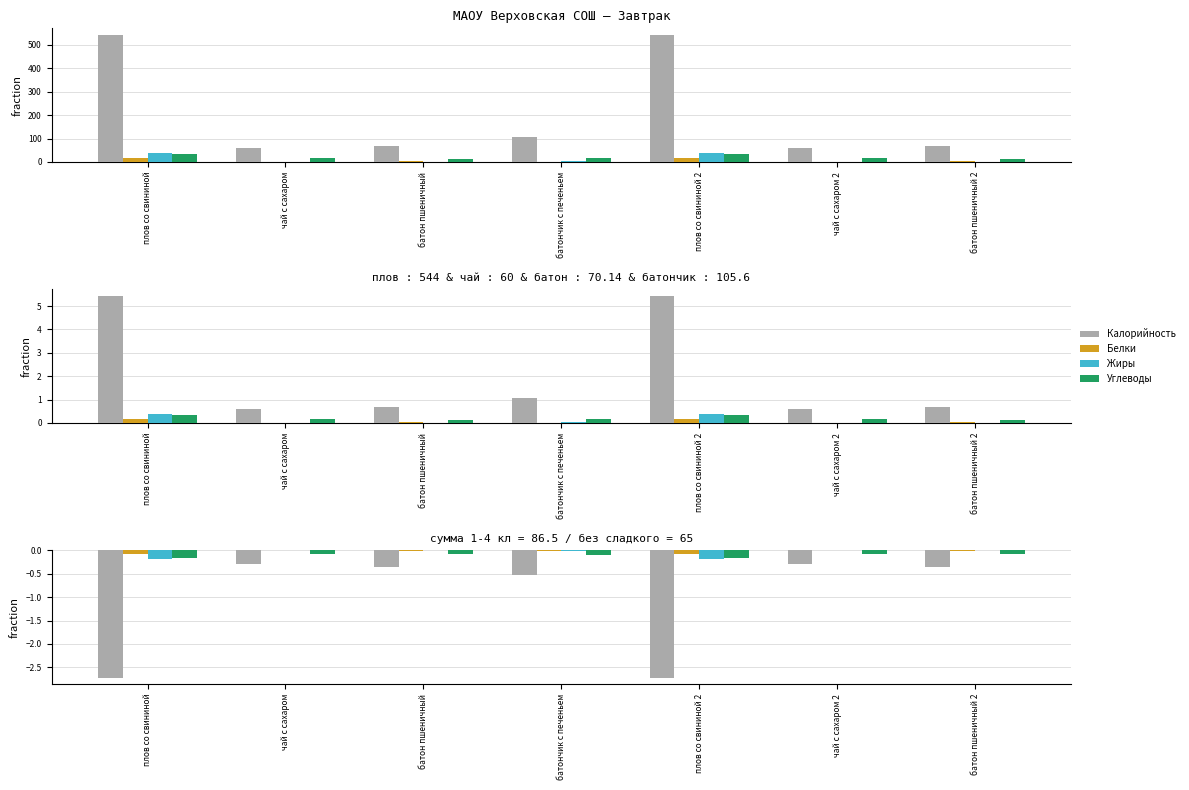

How many groups of bars are there?

7